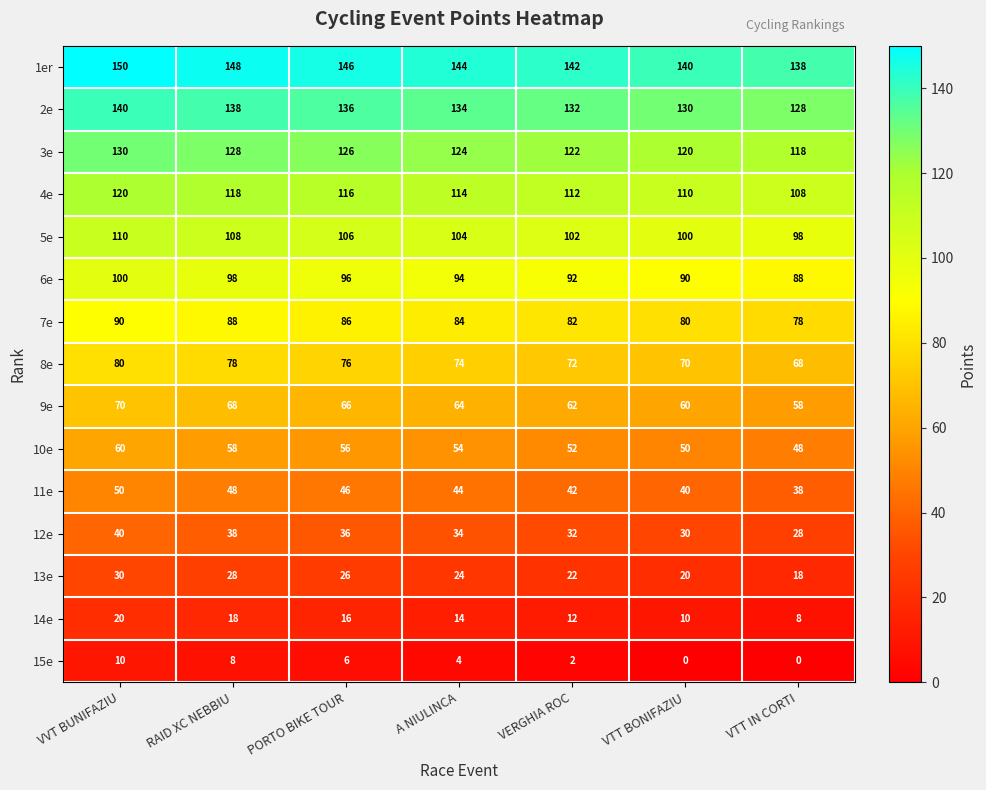

Count the 3e values in the range 120 to 128.

5